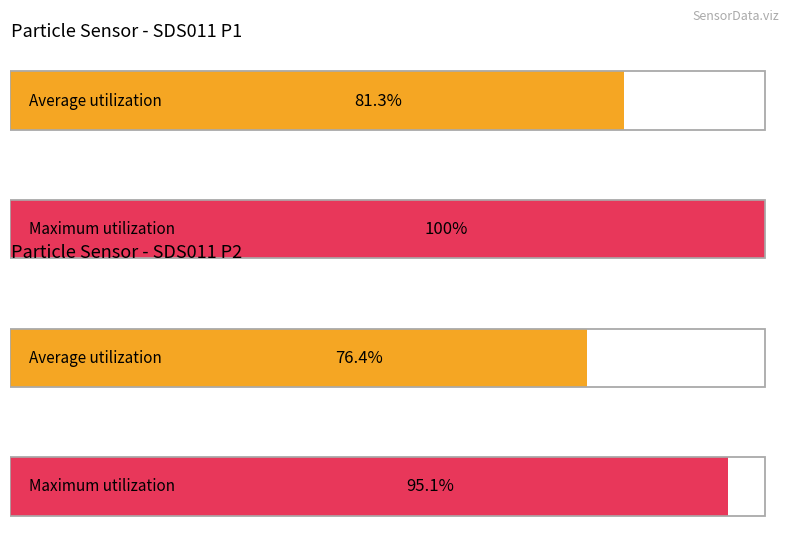

List the series in order of their overall mean, lowest first.

SDS_P2, SDS_P1